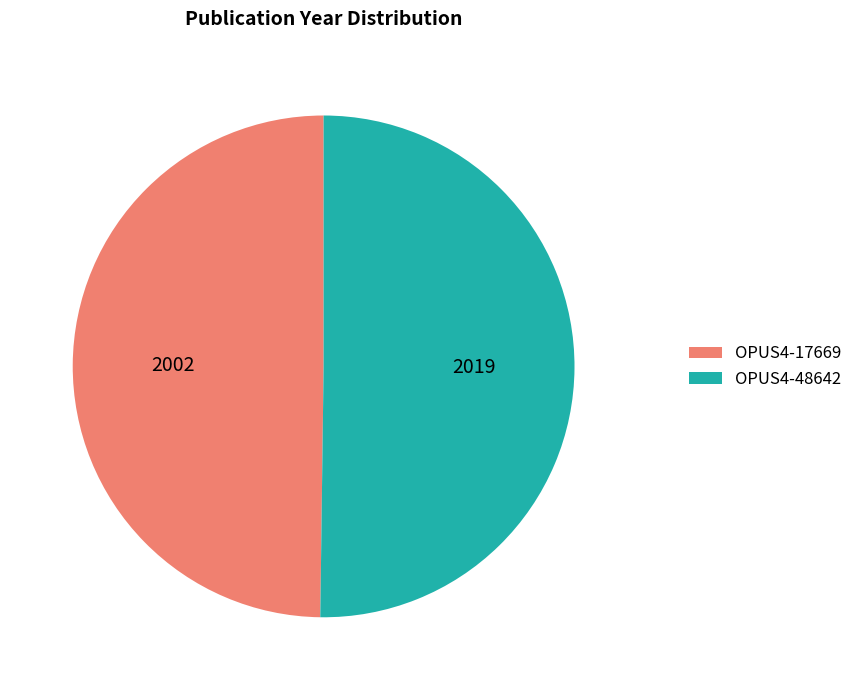

Approximately how many times larger is the value at OPUS4-17669 compared to OPUS4-48642?

1.0